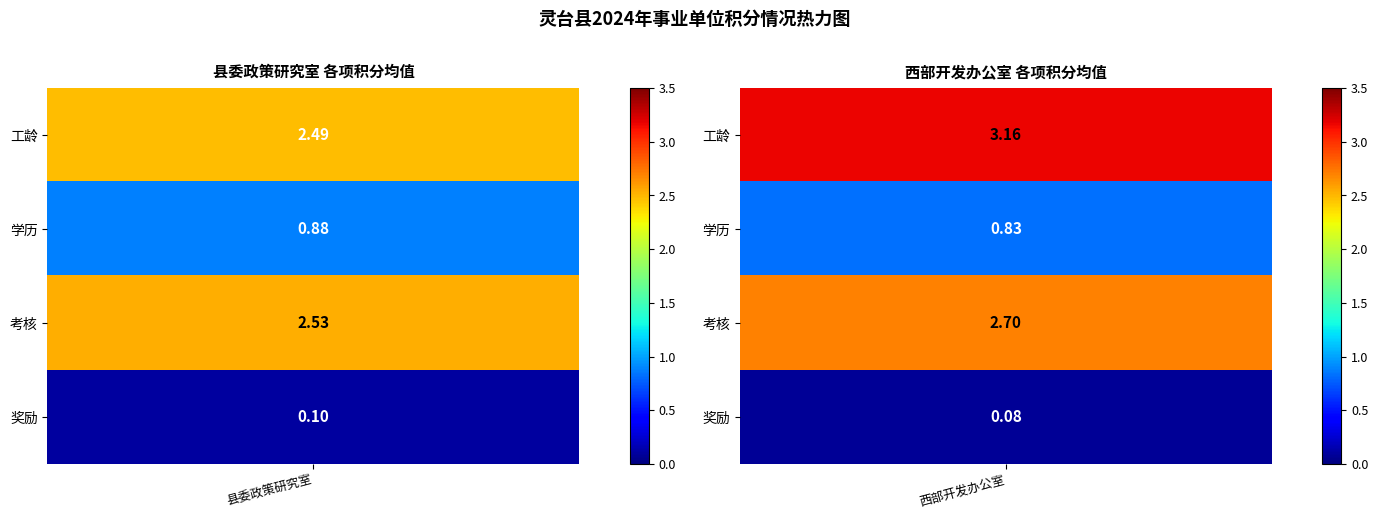

What is the sum of the 工龄 values at 34 and 20?

5.7